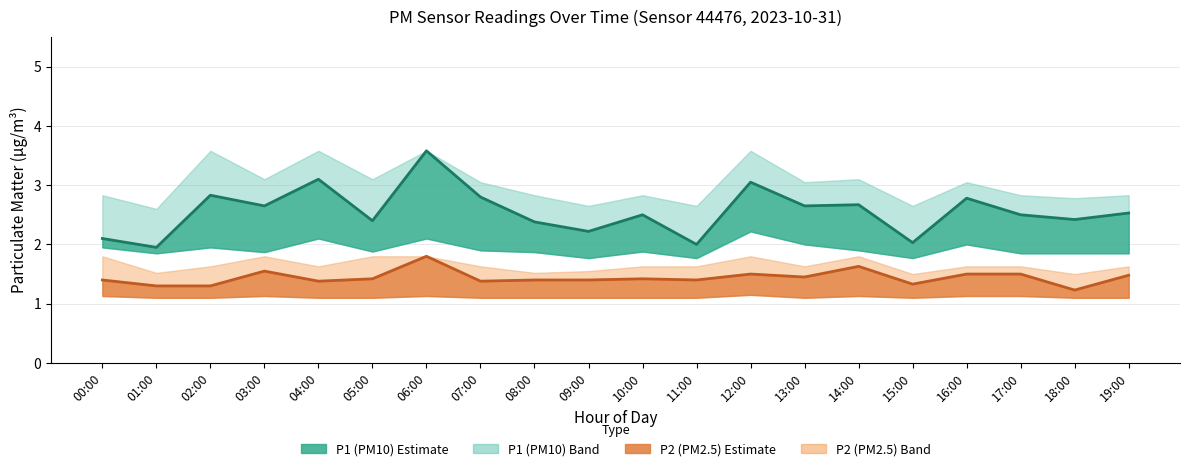

What is the smallest value displayed?

1.1